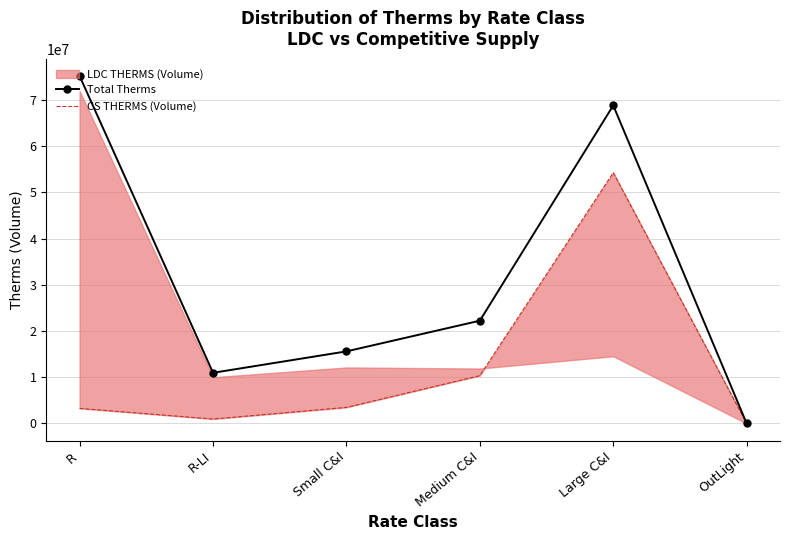

True or false: Total Therms and CS THERMS (Volume) cross at least once.

False